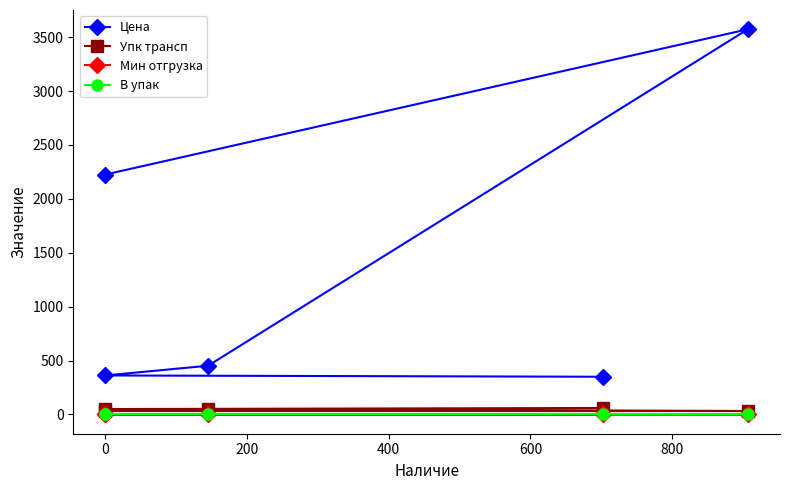

What is the value of the Мин отгрузка point at the 2nd from the left?

1.0